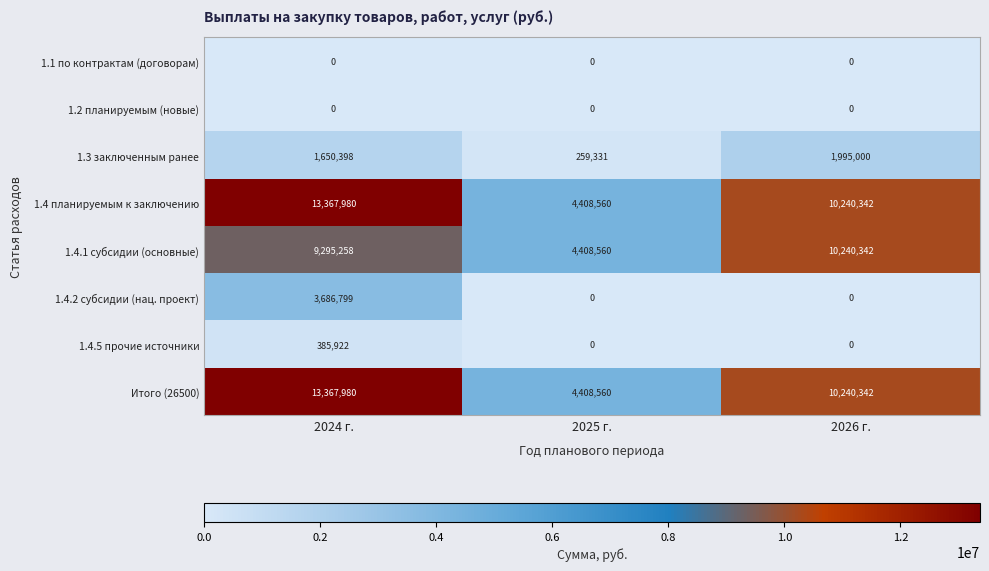

What is the difference between the highest and lowest values at 2024 г.?

13367980